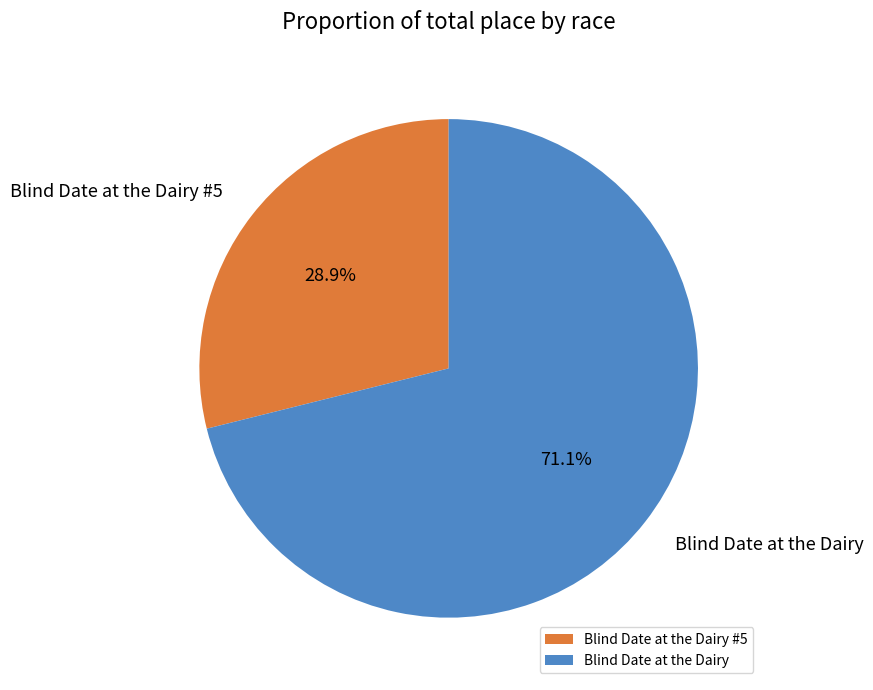

How many slices are in this pie chart?

2